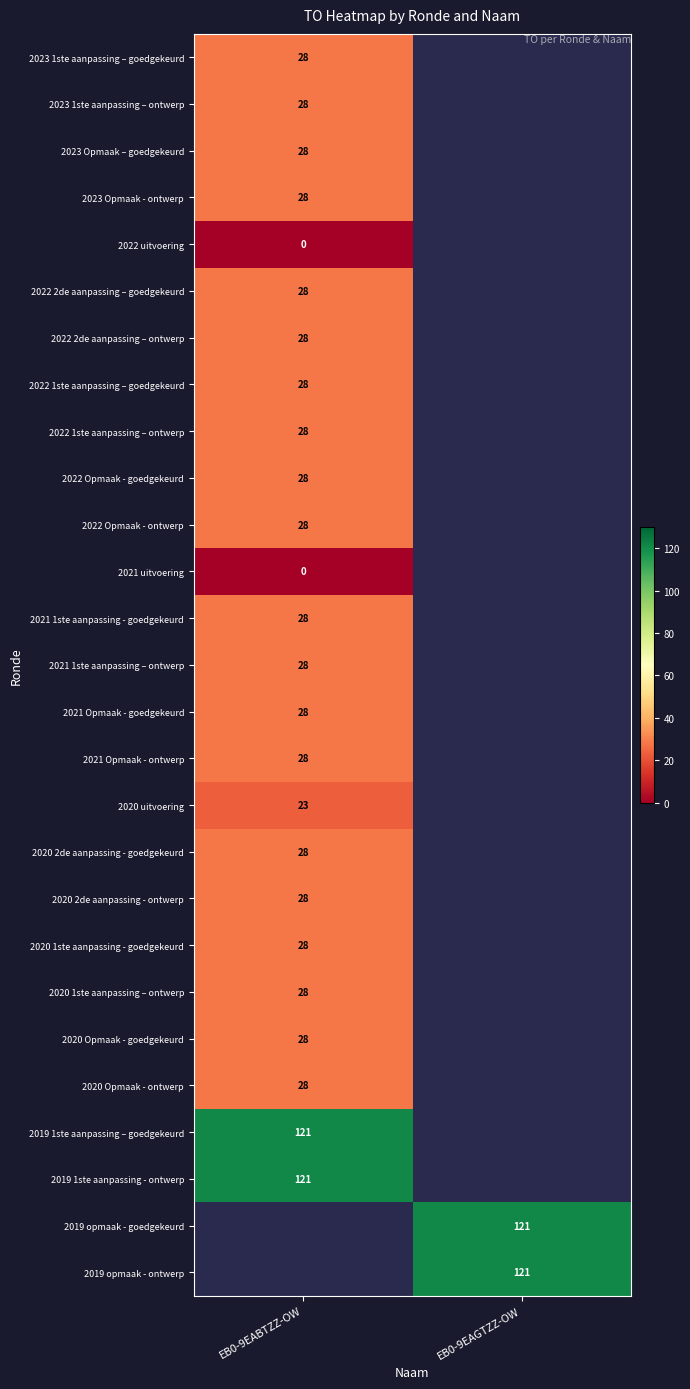

The 2022 2de aanpassing – ontwerp series shows 46 at EB0-9EABTZZ-OW. True or false?

False